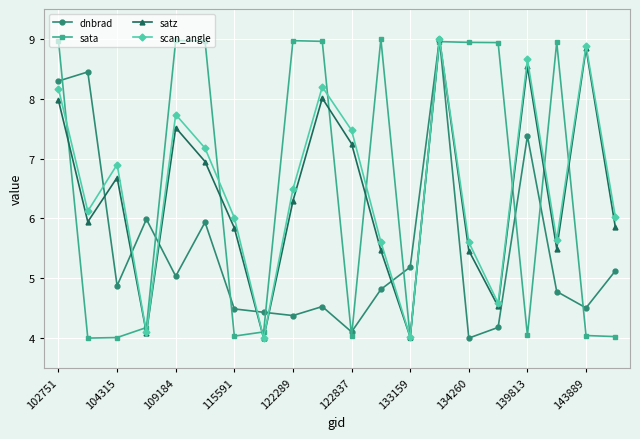

True or false: satz and sata cross at least once.

True